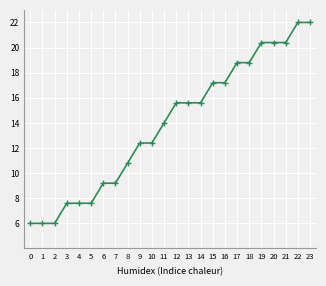

How many series are shown in this chart?

1